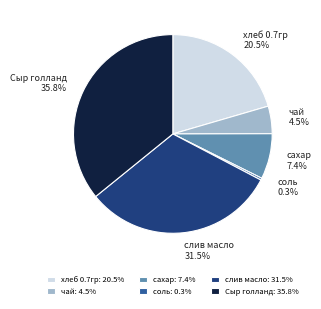

How many slices are in this pie chart?

6